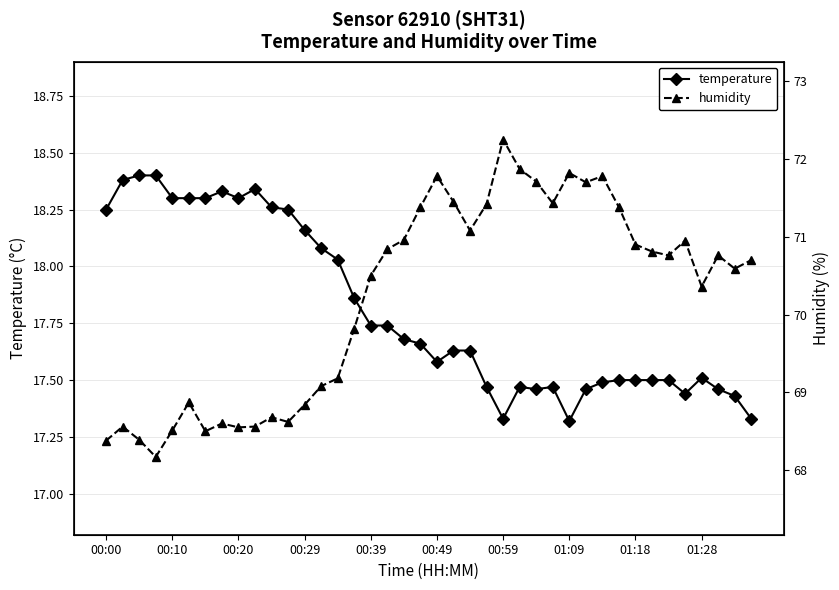

Is it true that temperature equals 26.1 at 00:29?

False